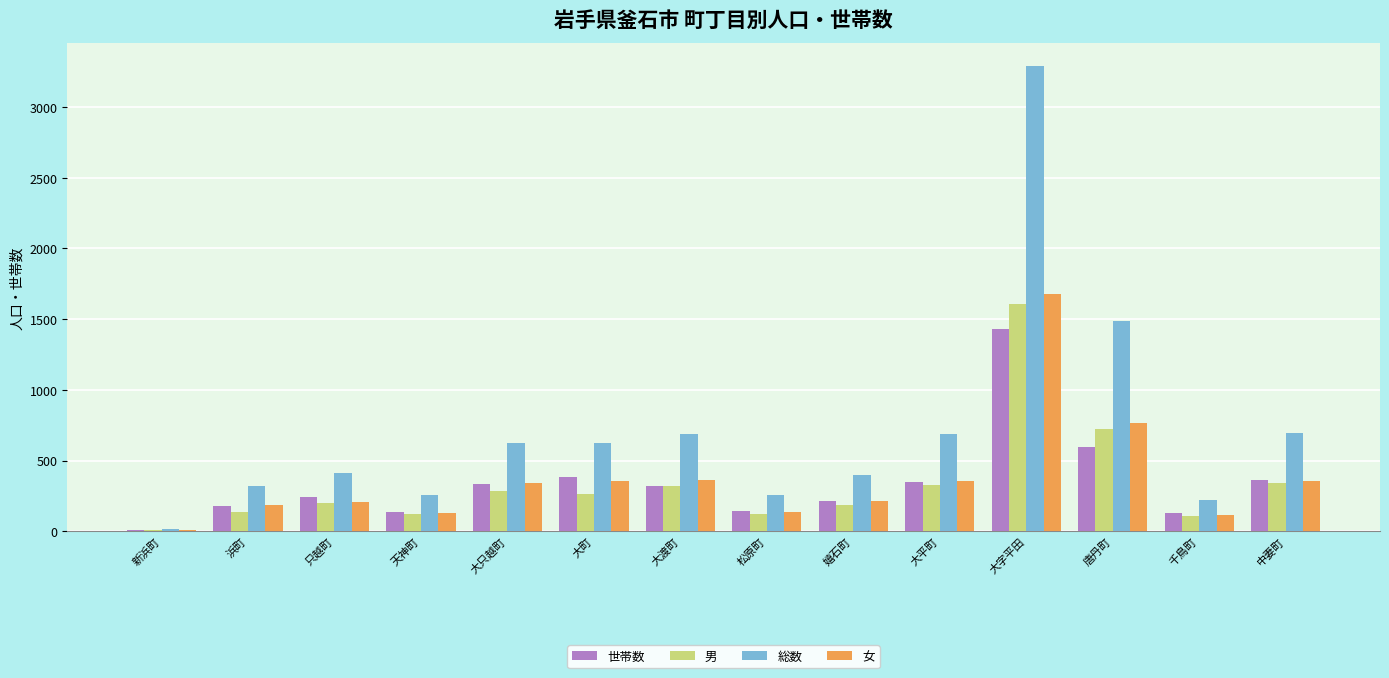

Count the number of categories in the chart.

14